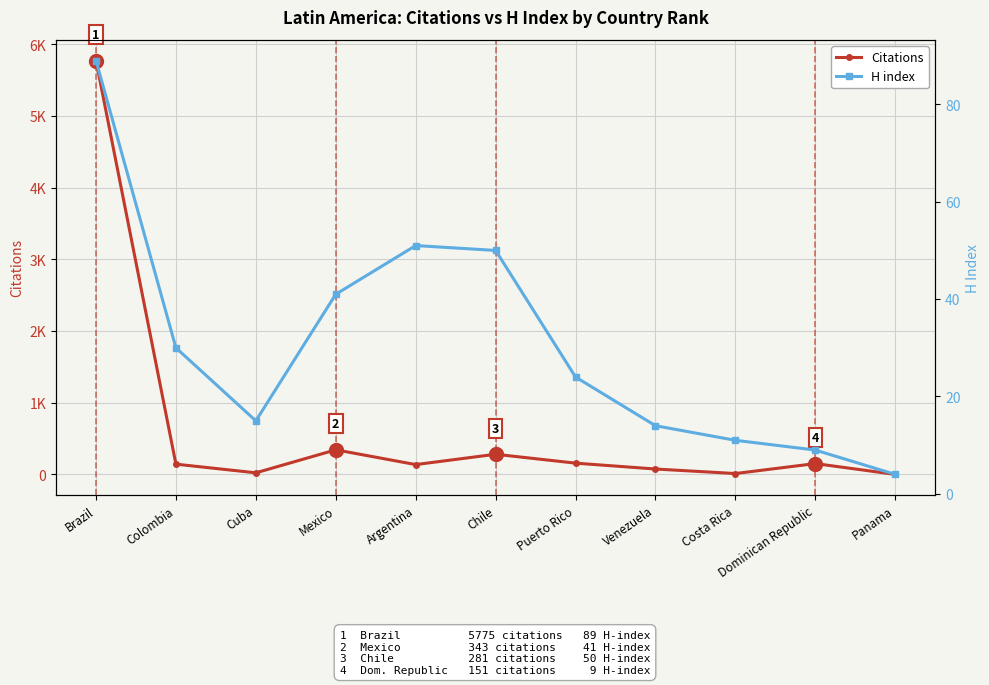

Which category has the lowest value in the H index series?

Panama